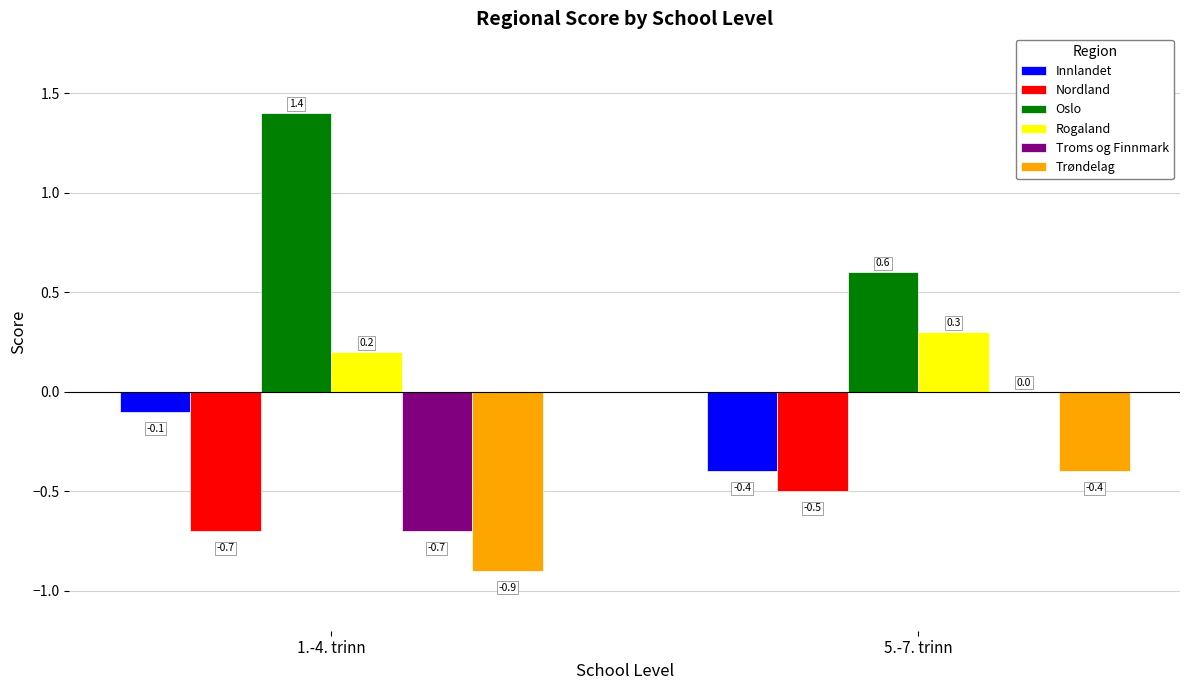

True or false: Nordland has a value of -0.3 at 1.-4. trinn.

False